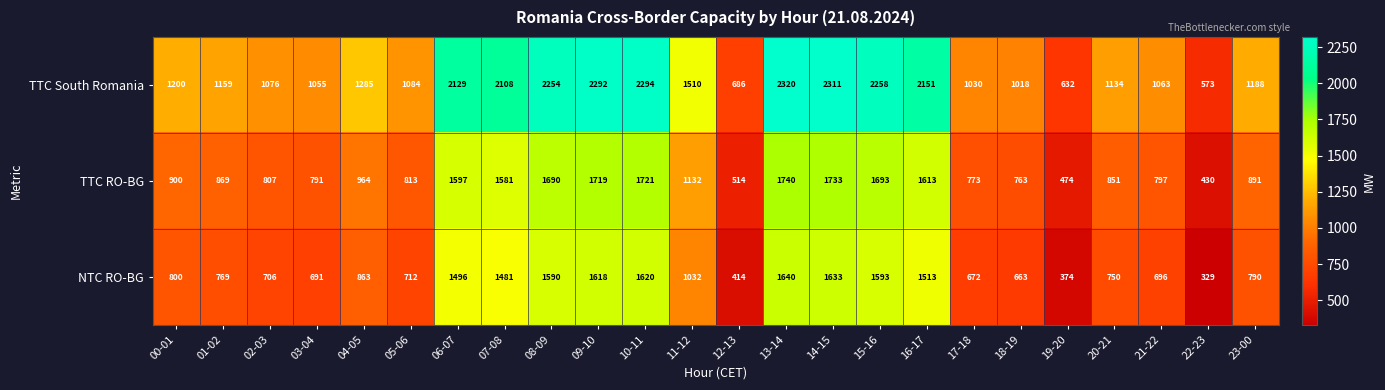

Rank the series by their average value, from lowest to highest.

NTC RO-BG, TTC RO-BG, TTC South Romania